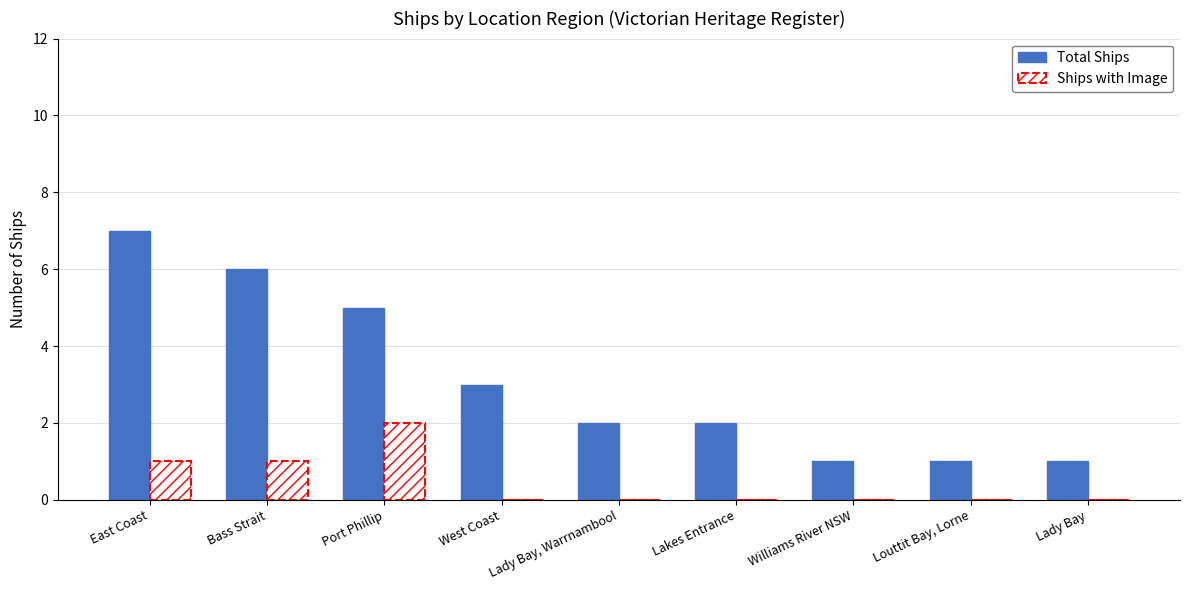

How many groups of bars are there?

9